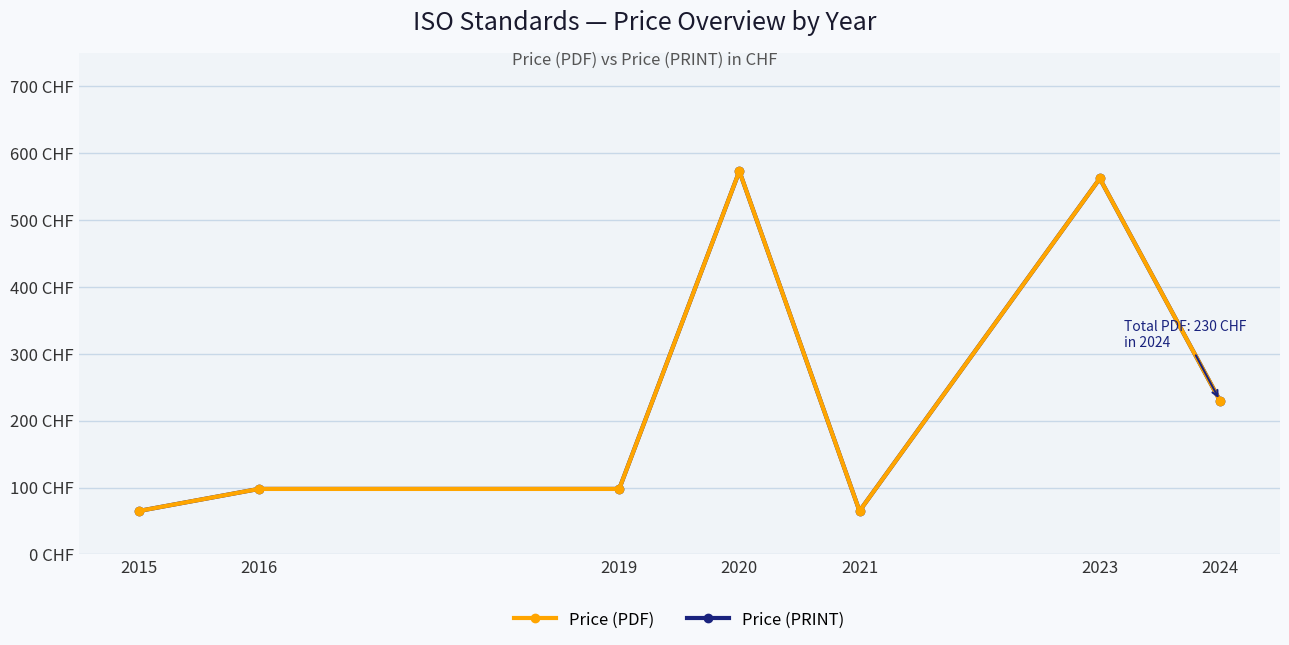

Is it true that Price (PRINT) equals 65 at 2015?

True